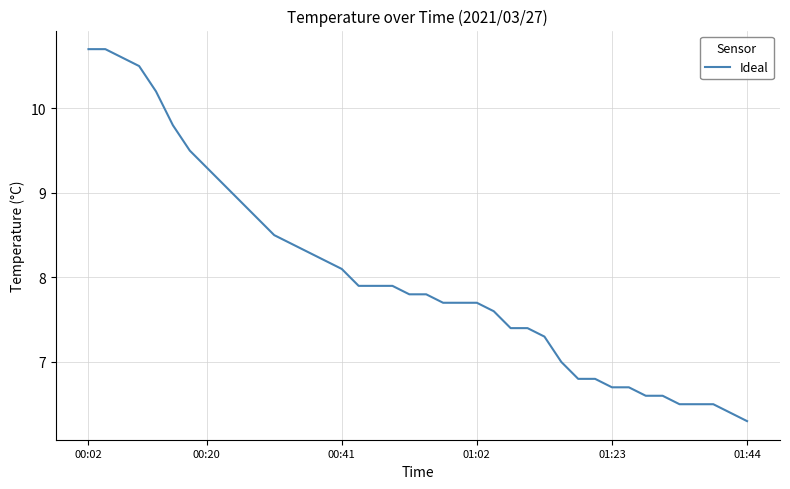

What is the greatest value displayed?

10.7